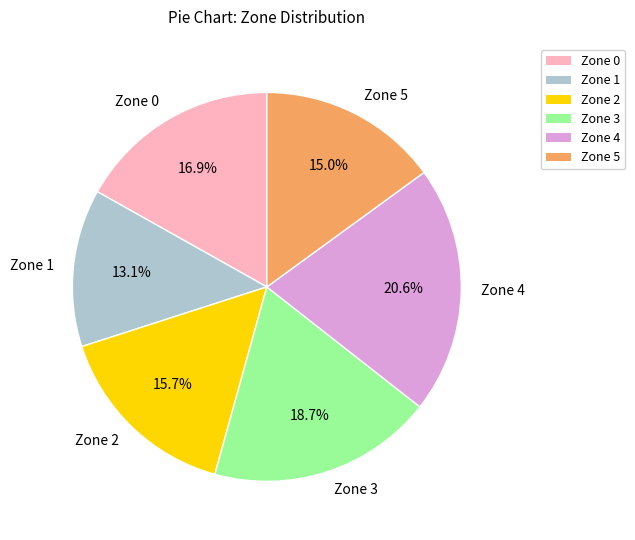

Rank the categories by value from highest to lowest.

Zone 4, Zone 3, Zone 0, Zone 2, Zone 5, Zone 1